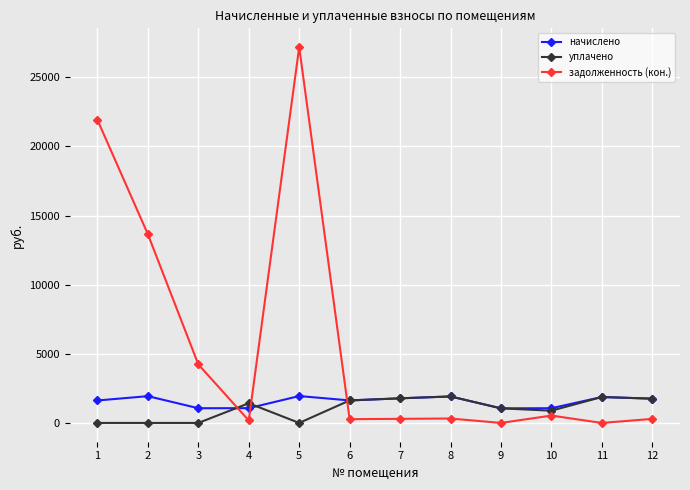

Rank the series at 5 from lowest to highest value.

уплачено, начислено, задолженность (кон.)